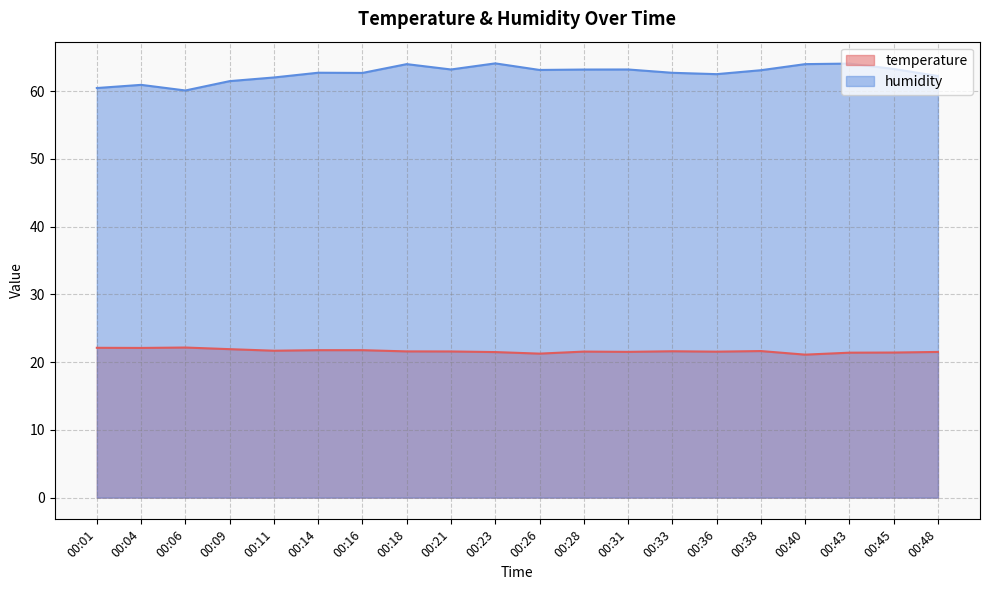

List the series in order of their overall mean, highest first.

humidity, temperature